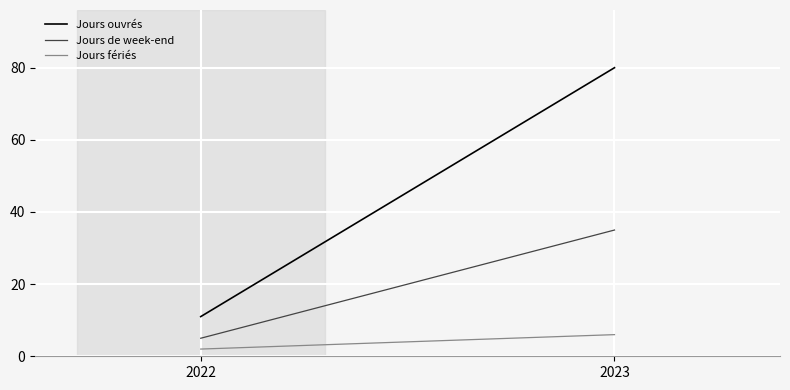

What is the lowest value of the Jours fériés series?

2